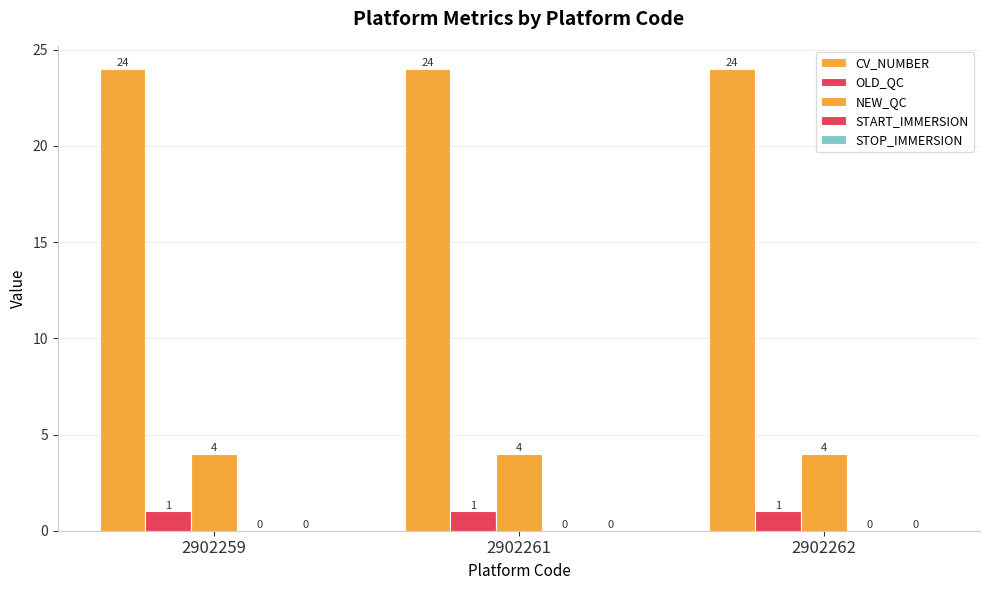

How many bars are there in total?

9